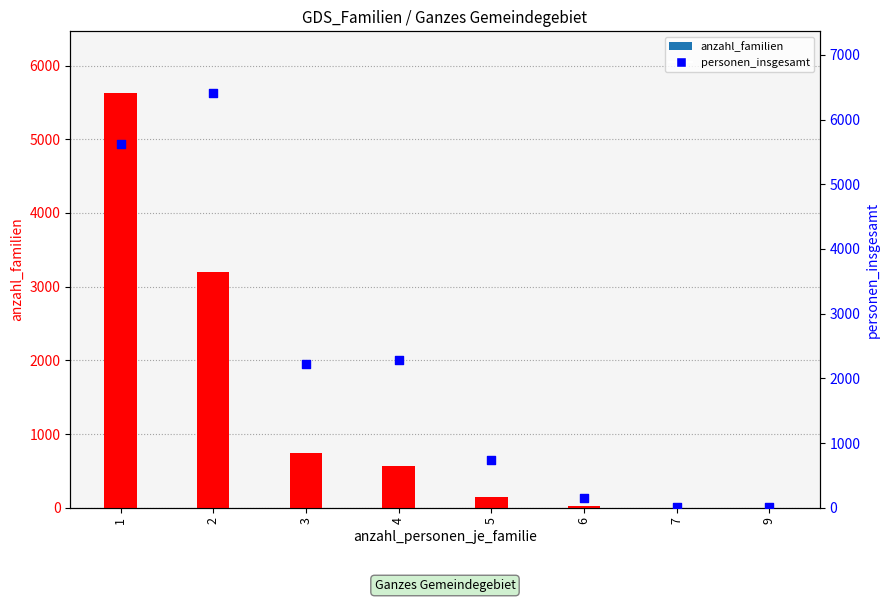

Which series has the widest spread of Y values?

personen_insgesamt